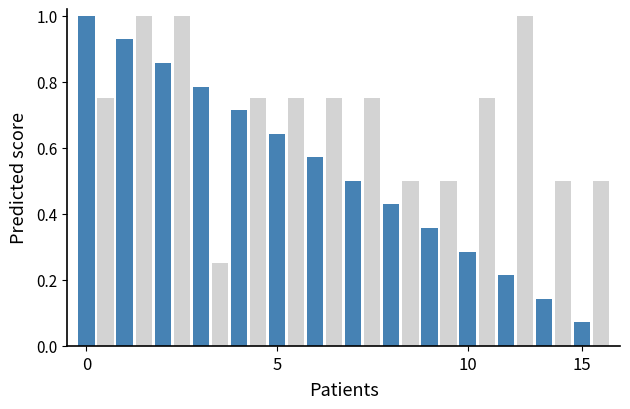

What is the maximum value shown in the chart?

1.0